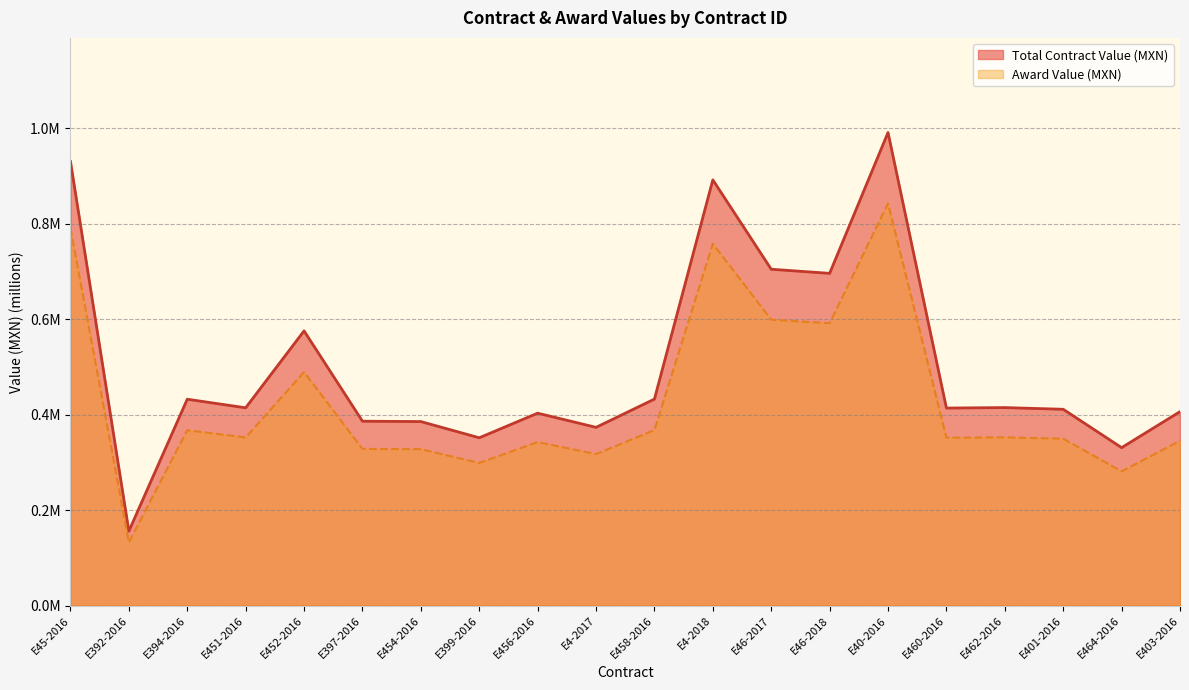

Rank the categories by Total Contract Value (MXN) value from lowest to highest.

E392-2016, E464-2016, E399-2016, E4-2017, E454-2016, E397-2016, E456-2016, E403-2016, E401-2016, E460-2016, E451-2016, E462-2016, E394-2016, E458-2016, E452-2016, E46-2018, E46-2017, E4-2018, E45-2016, E40-2016